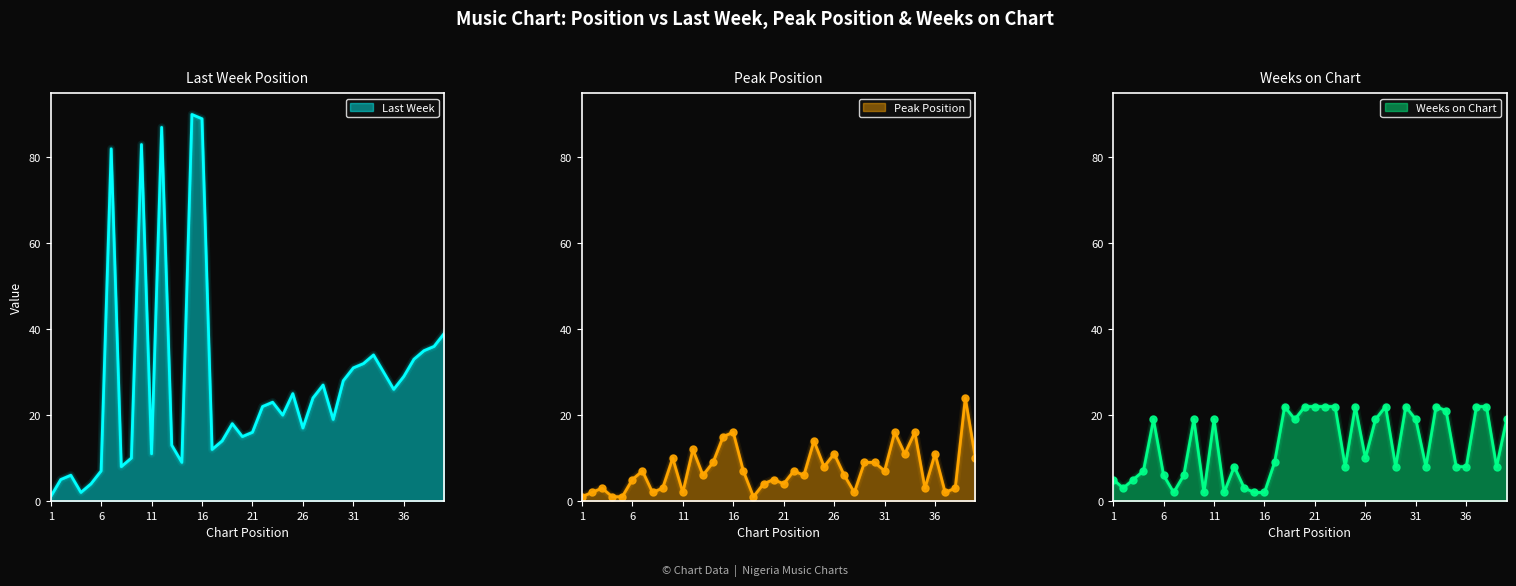

Which series changed the most between 13 and 14?

Weeks on Chart